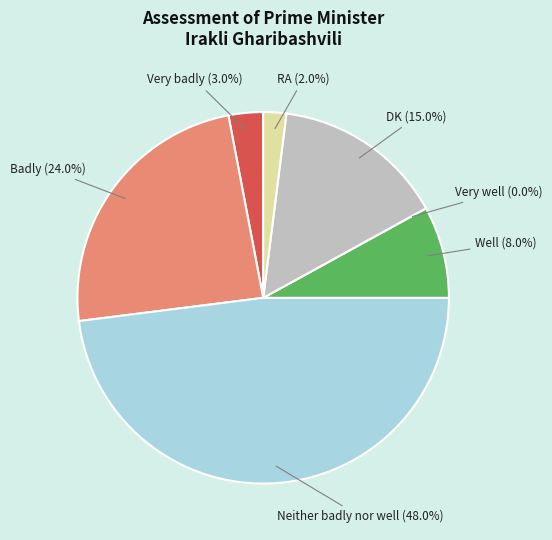

What percentage do Badly and Well together represent?

32.0%